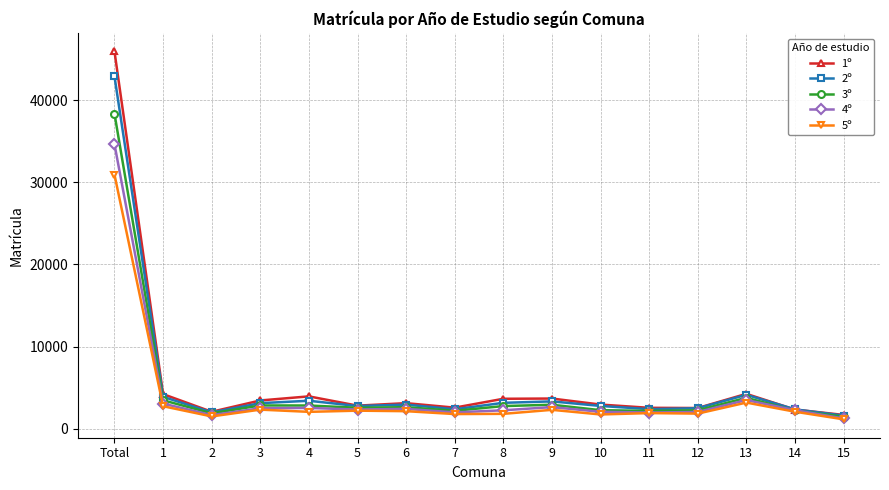

What is the minimum value shown in the chart?

1158